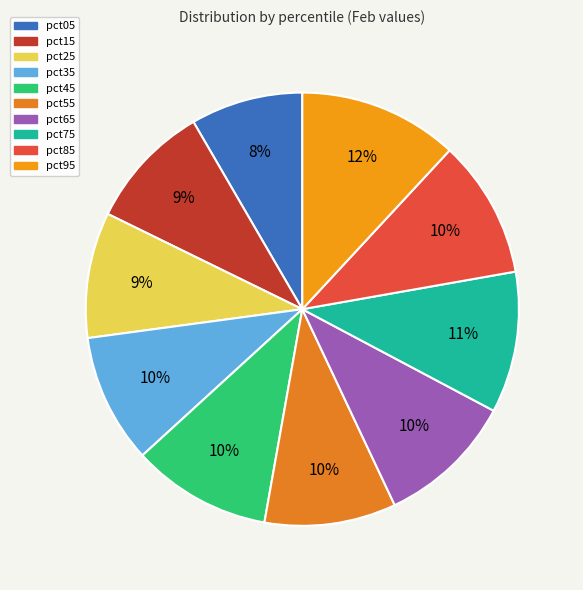

Count the number of slices in the pie.

10